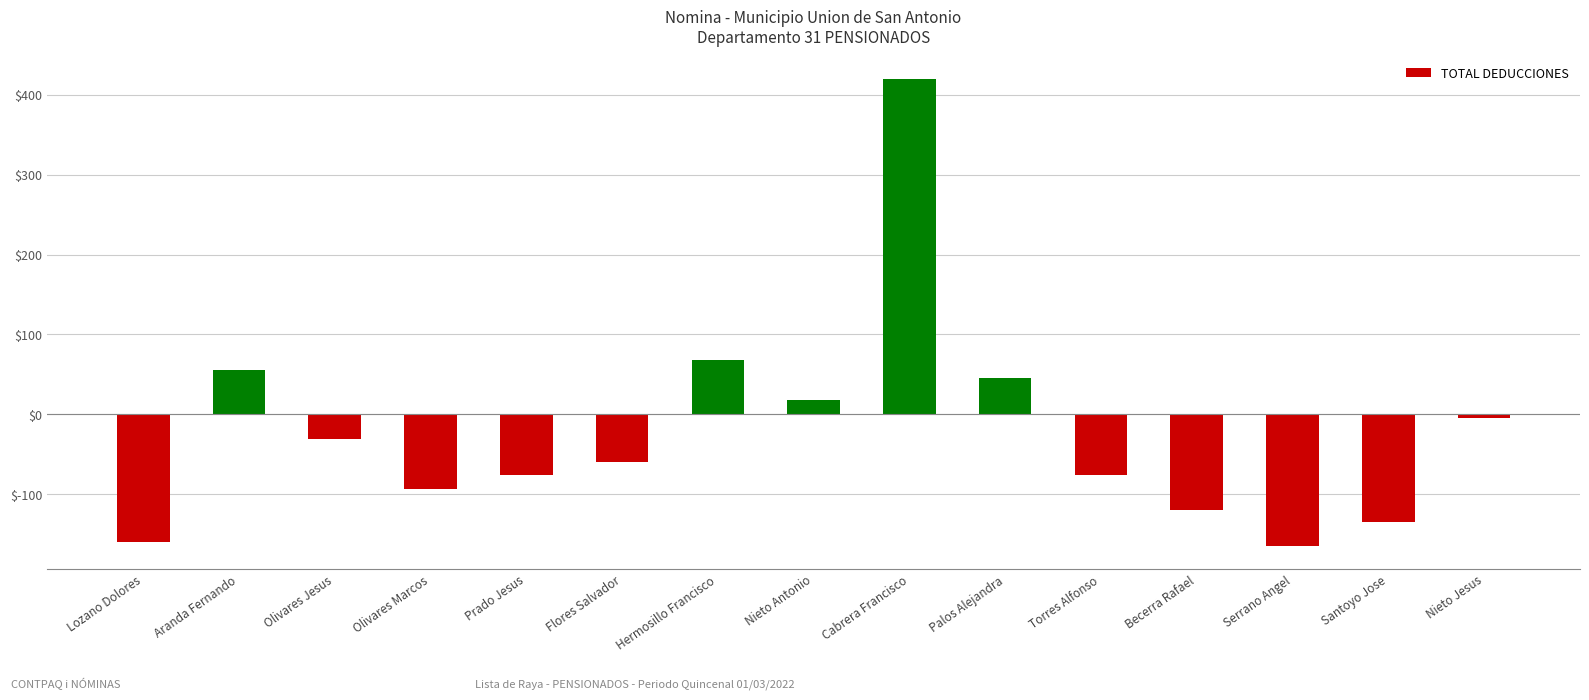

What is the minimum value shown in the chart?

-164.7